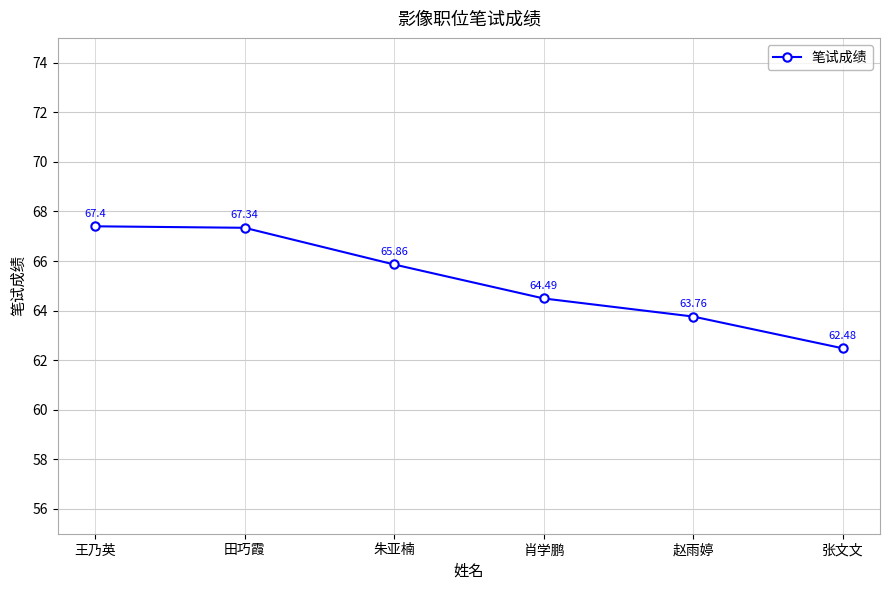

True or false: the data shows 67.3 at 田巧霞.

True